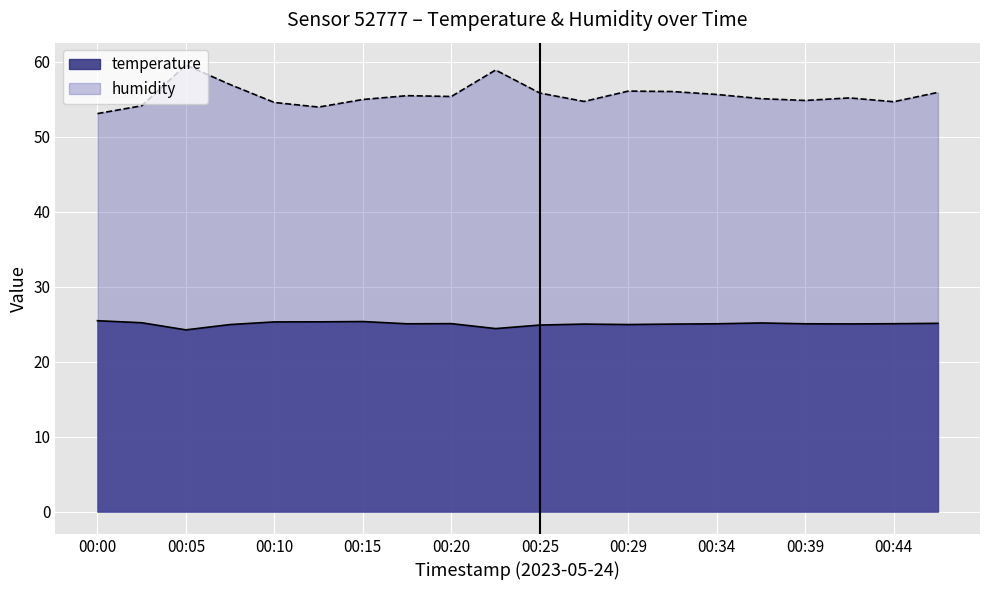

True or false: temperature and humidity cross at least once.

False